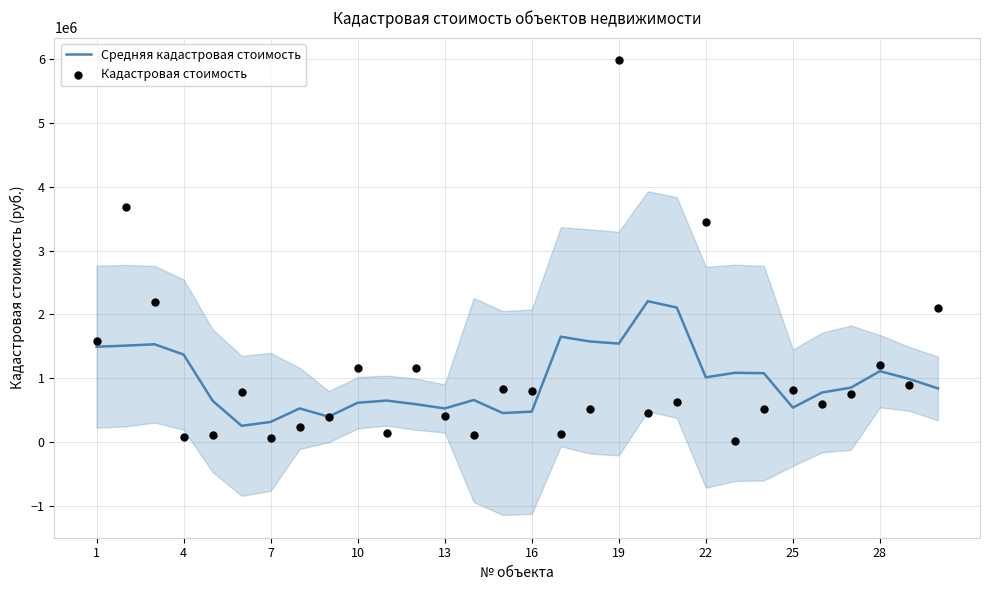

What are all the series names shown in the legend?

Средняя кадастровая стоимость, Кадастровая стоимость